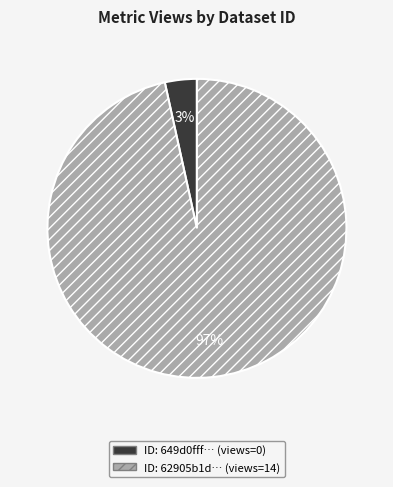

Is the sum of ID: 649d0fff… (views=0) and ID: 62905b1d… (views=14) greater than half?

Yes